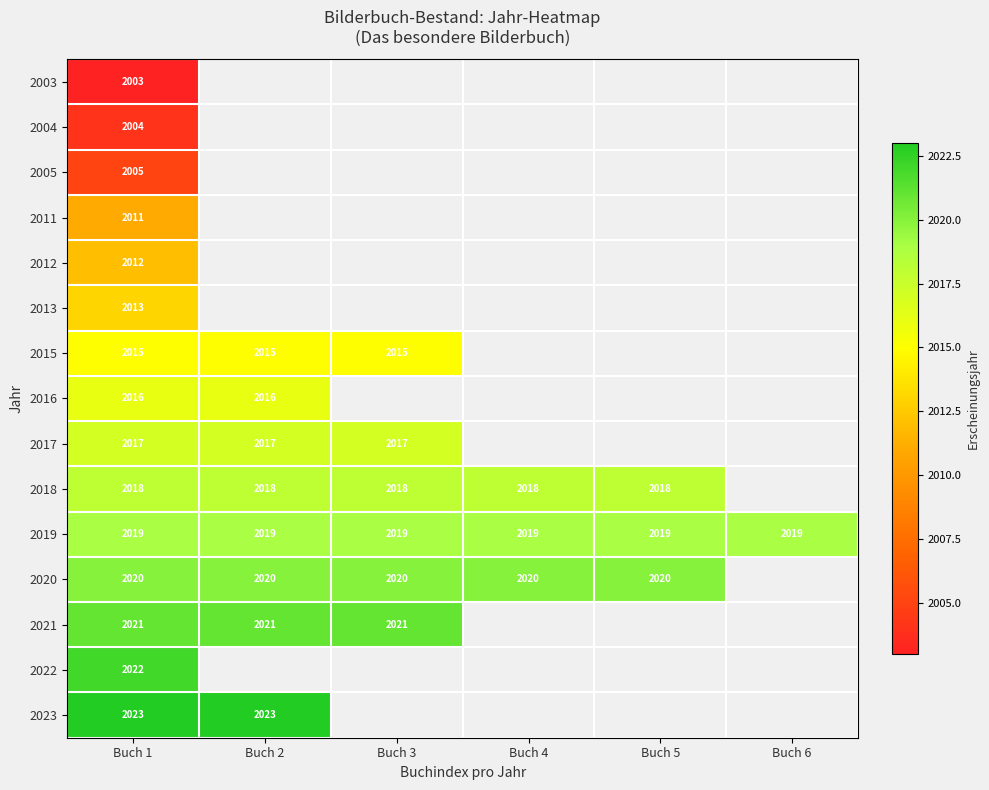

The 2012 series shows 2012 at Buch 1. True or false?

True